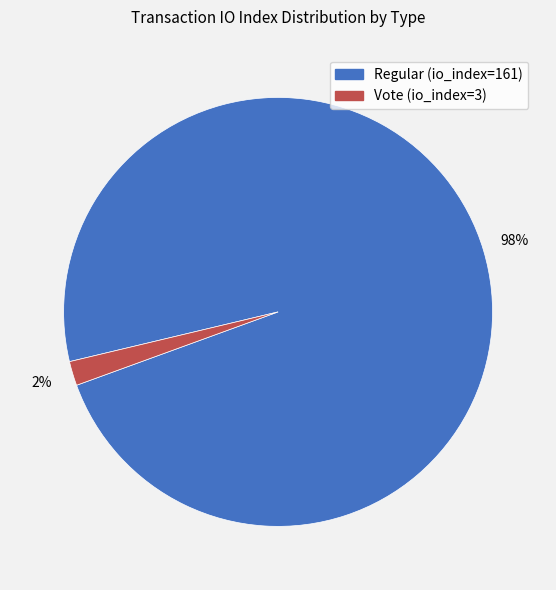

Count the number of slices in the pie.

2